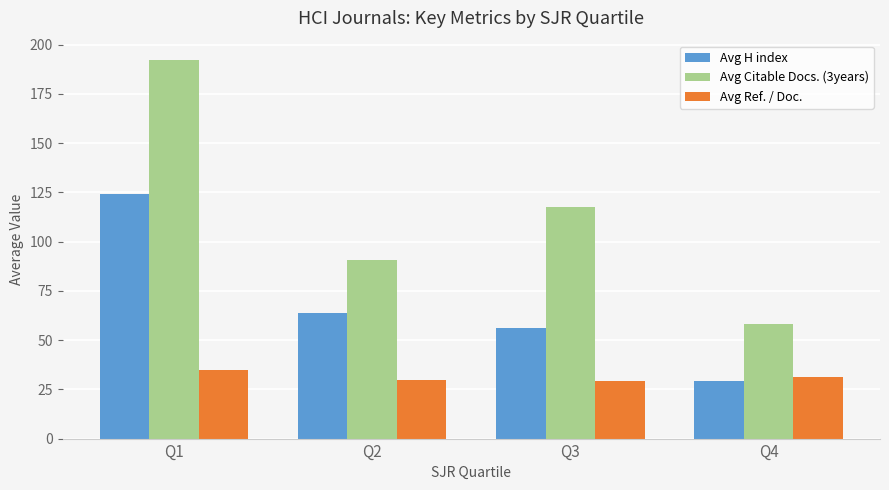

What is the approximate value of Avg Citable Docs. (3years) at Q2?

90.6